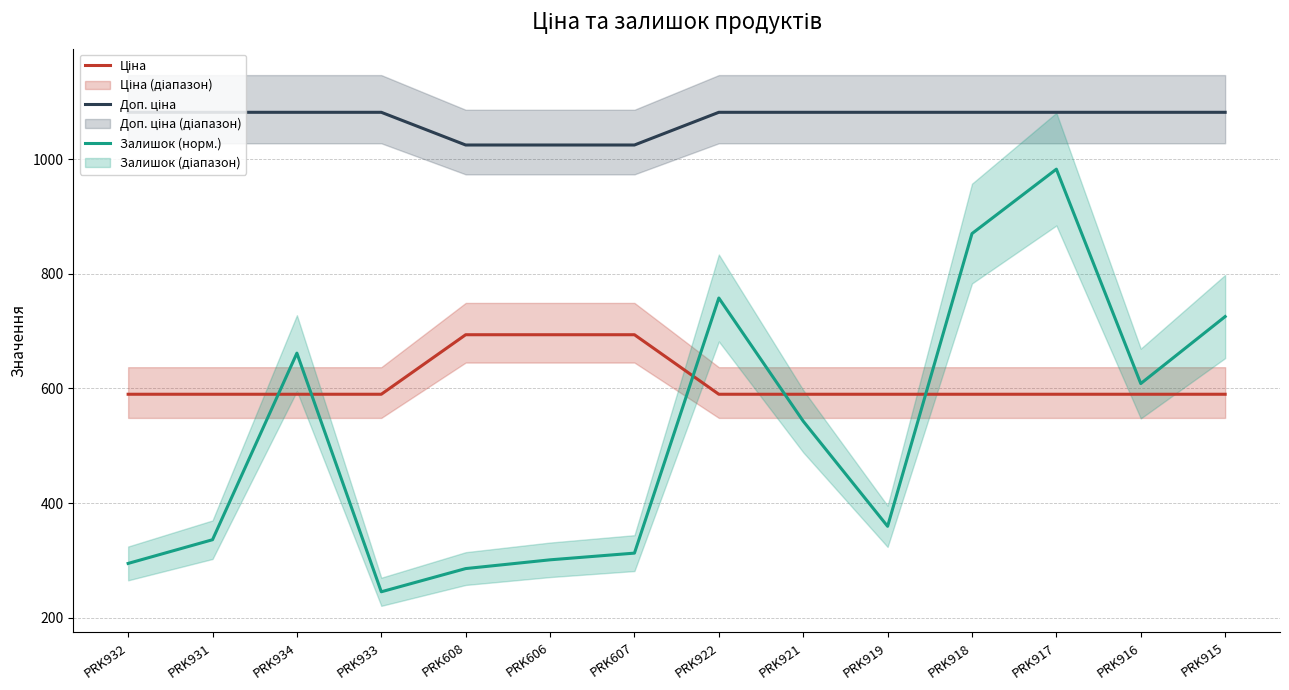

Reading right to left, what are all the values shown in this chart?

Ціна: PRK915=589.9	PRK916=589.9	PRK917=589.9	PRK918=589.9	PRK919=589.9	PRK921=589.9	PRK922=589.9	PRK607=693.7	PRK606=693.7	PRK608=693.7	PRK933=589.9	PRK934=589.9	PRK931=589.9	PRK932=589.9
Доп. ціна: PRK915=1081.7	PRK916=1081.7	PRK917=1081.7	PRK918=1081.7	PRK919=1081.7	PRK921=1081.7	PRK922=1081.7	PRK607=1024.6	PRK606=1024.6	PRK608=1024.6	PRK933=1081.7	PRK934=1081.7	PRK931=1081.7	PRK932=1081.7
Залишок (норм.): PRK915=725.4	PRK916=608.6	PRK917=982.5	PRK918=870.1	PRK919=359.6	PRK921=542.9	PRK922=757.8	PRK607=312.8	PRK606=301.1	PRK608=285.8	PRK933=245.4	PRK934=661.6	PRK931=336.2	PRK932=294.8